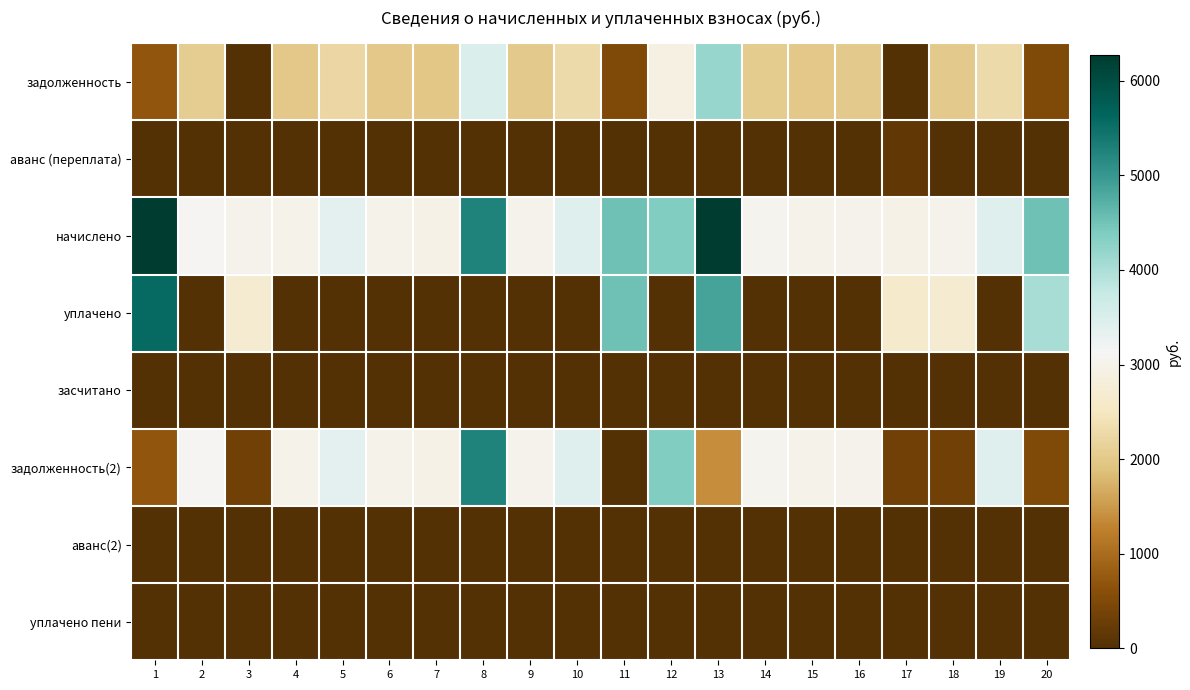

At which category is the sum across all series the highest?

13